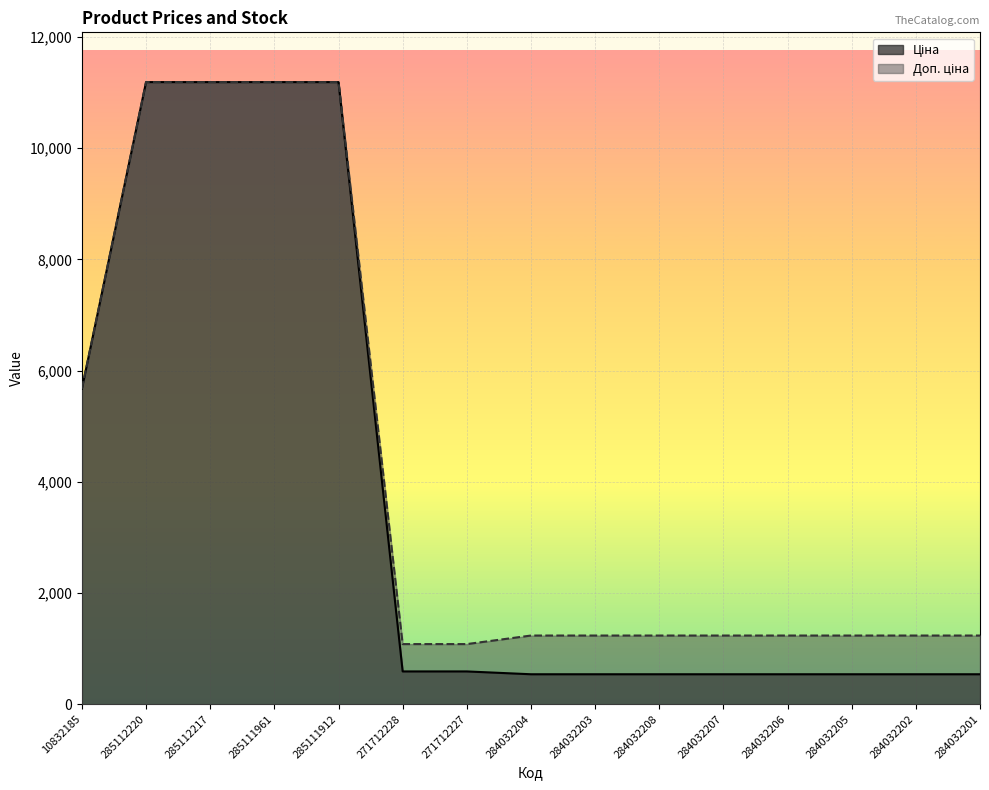

Reading left to right, list all the values displayed in this chart.

Ціна: 10832185=5673.8	285112220=11188.2	285112217=11188.2	285111961=11188.2	285111912=11188.2	271712228=589.9	271712227=589.9	284032204=539.0	284032203=539.0	284032208=539.0	284032207=539.0	284032206=539.0	284032205=539.0	284032202=539.0	284032201=539.0
Доп. ціна: 10832185=5673.8	285112220=11188.2	285112217=11188.2	285111961=11188.2	285111912=11188.2	271712228=1081.7	271712227=1081.7	284032204=1235.4	284032203=1235.4	284032208=1235.4	284032207=1235.4	284032206=1235.4	284032205=1235.4	284032202=1235.4	284032201=1235.4